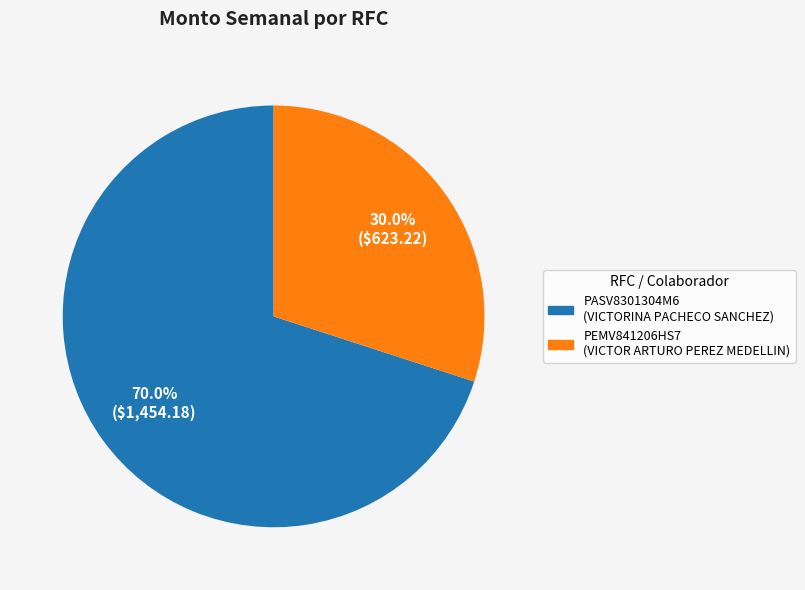

To the nearest percent, what is the difference between the PASV8301304M6 and PEMV841206HS7 slice percentages?

40%